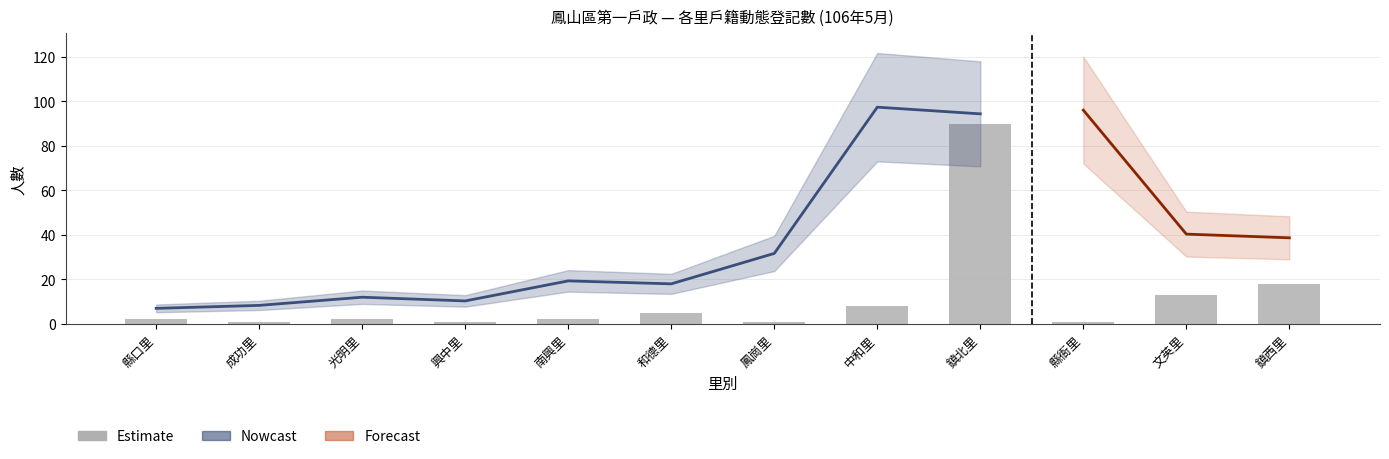

Where is 遷出人數 nearest to the value 15?

文英里